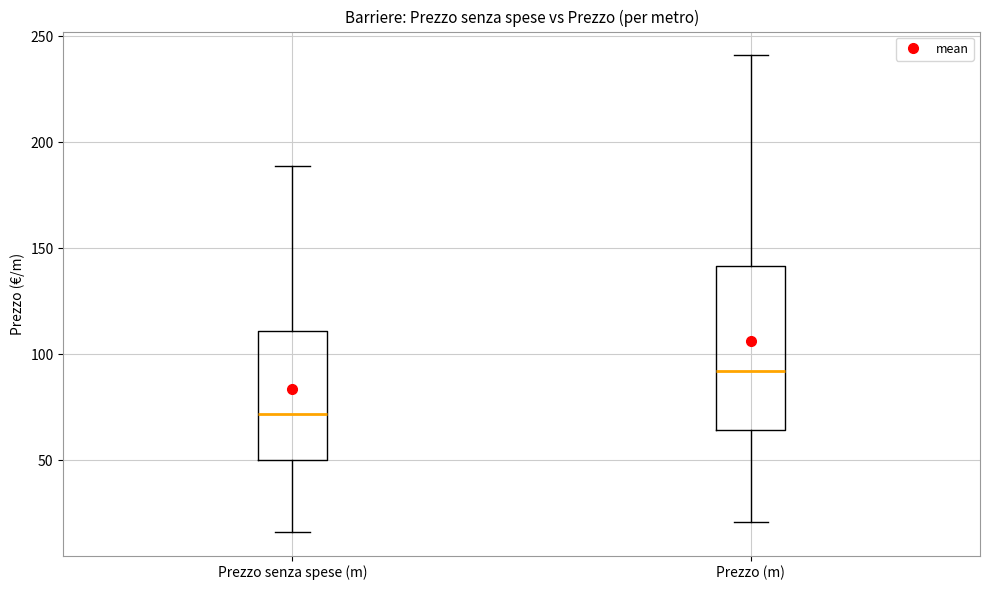

Reading left to right, transcribe this box plot: for each box, give where its median line is, the range the box spans, and where its two whiskers end, as read against the y-axis. The values are not printed on the chart, so give them approximately, as read against the axis.

Prezzo senza spese (m): median 70, box 50 to 110, whiskers 15 to 190
Prezzo (m): median 90, box 65 to 140, whiskers 20 to 240